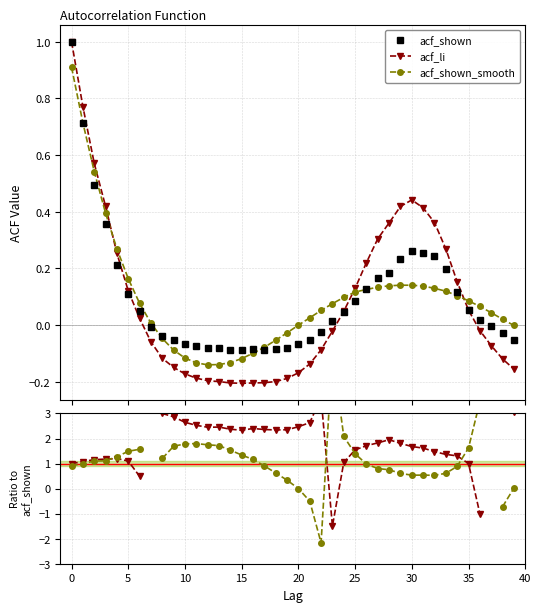

What is the label of the 26th point from the right?

14